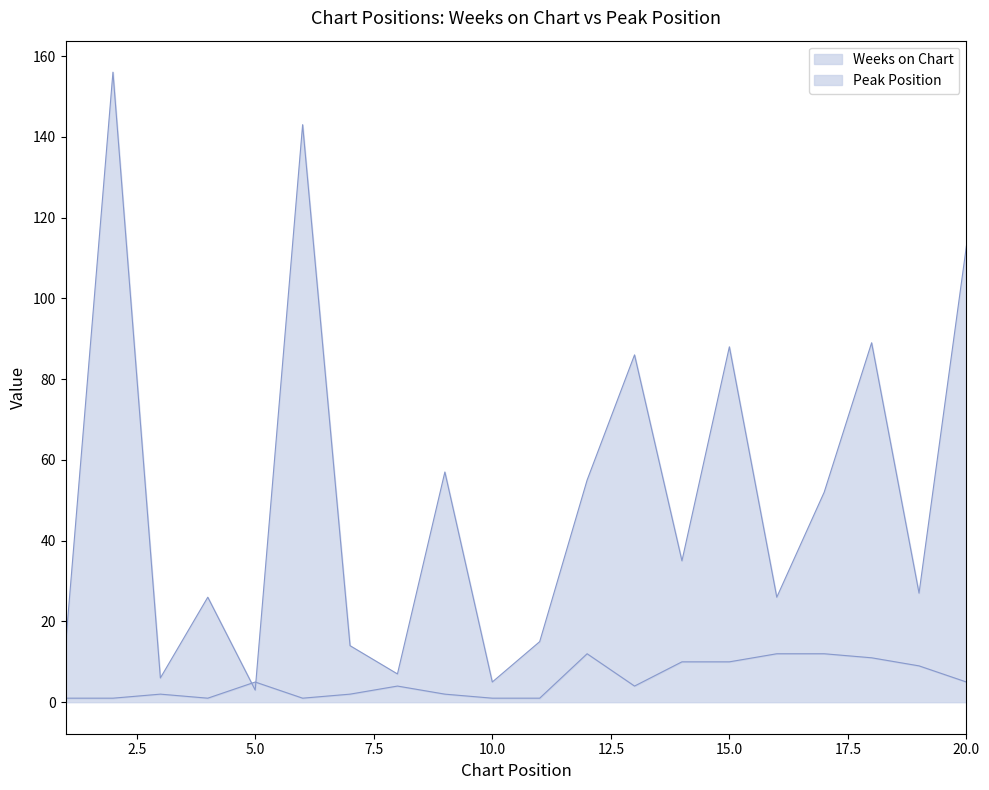

Which series has the widest spread of values?

Weeks on Chart (line)